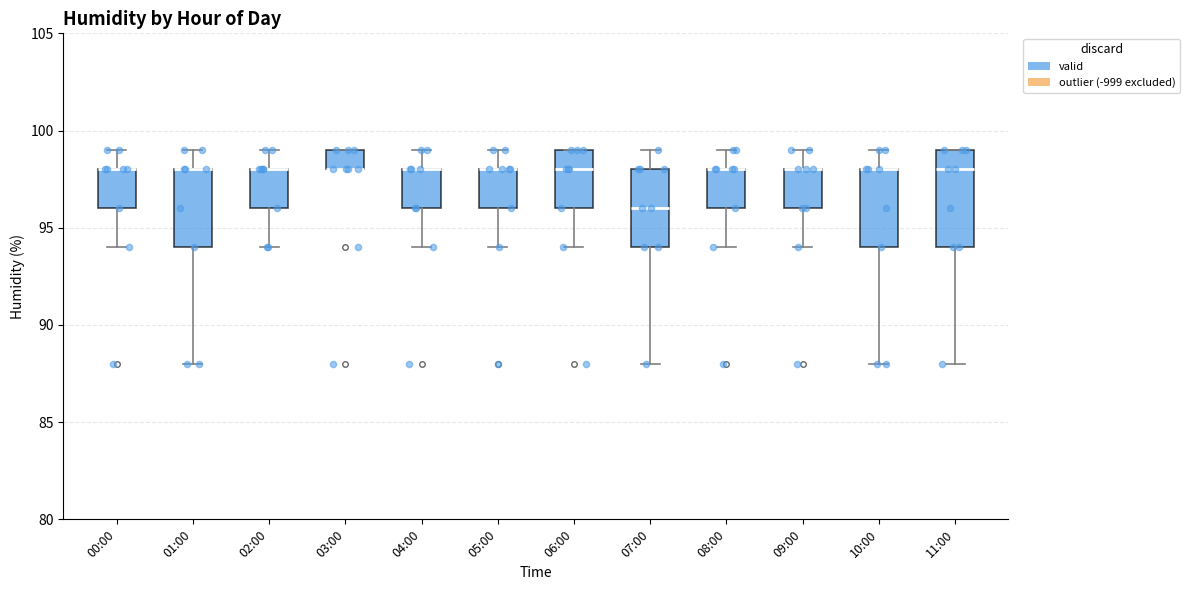

Comparing the boxes themselves (not the whiskers), which one is the tallest?

11:00